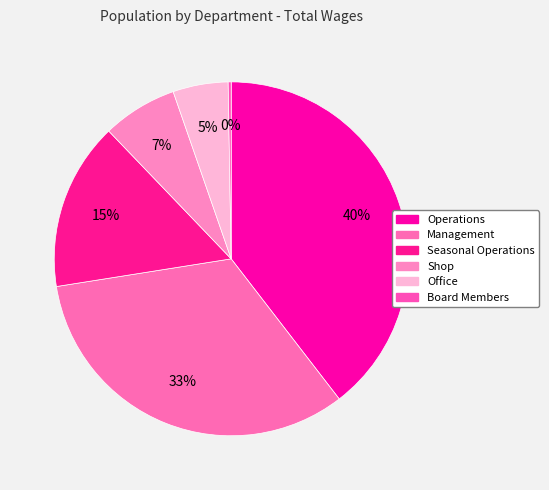

Between Shop and Office, which is larger?

Shop